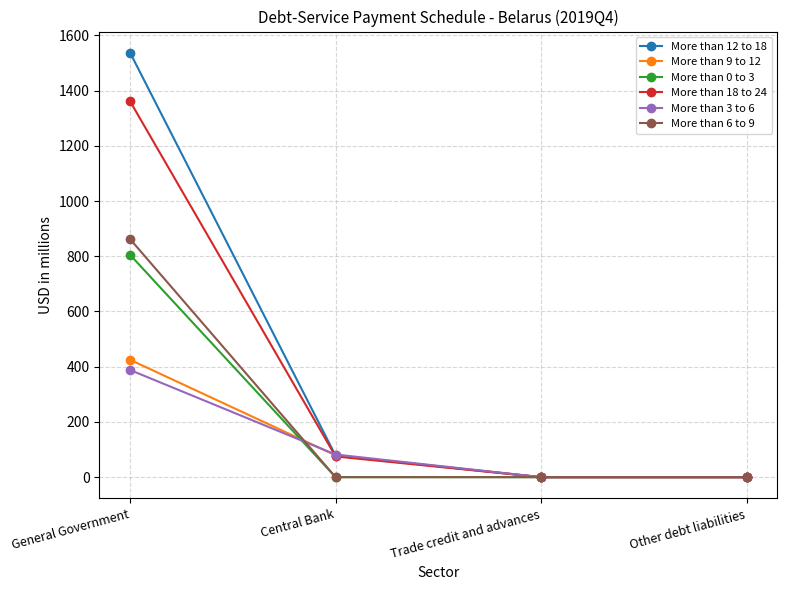

Where do More than 9 to 12 and More than 18 to 24 first cross each other?

General Government and Central Bank